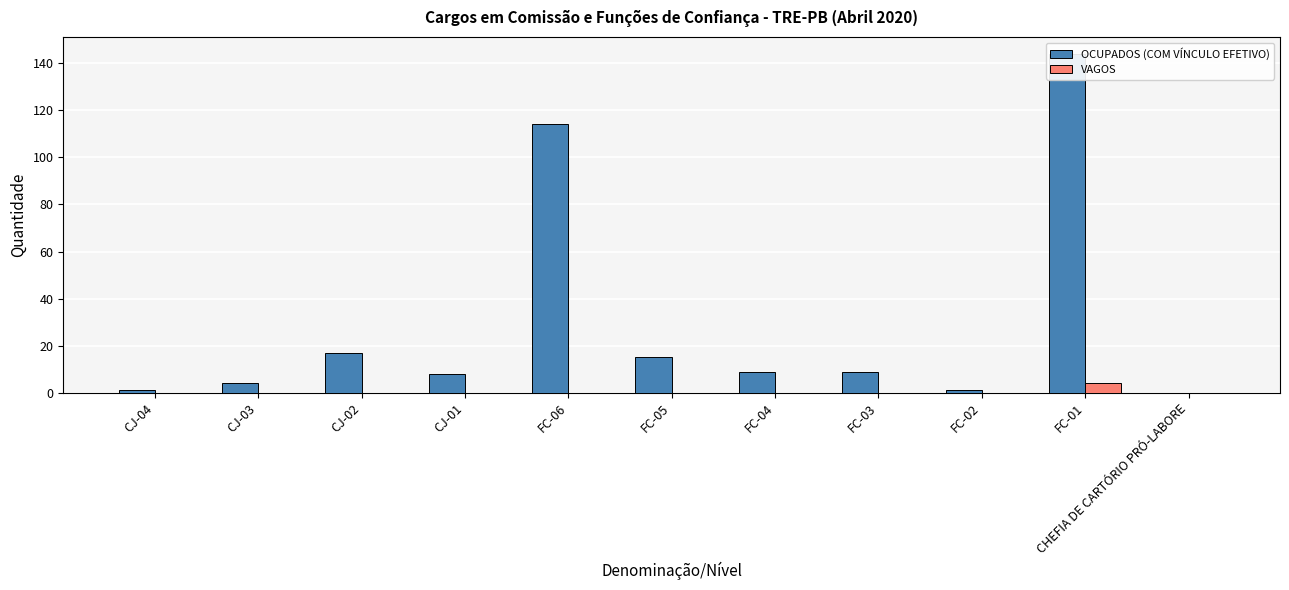

What is the difference between the maximum and minimum values in the OCUPADOS (COM VÍNCULO EFETIVO) series?

144